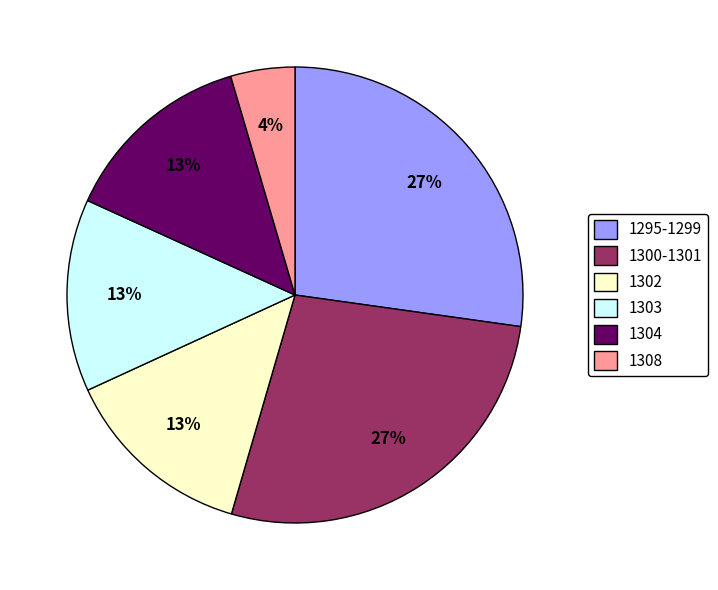

Which slice is the largest?

1301